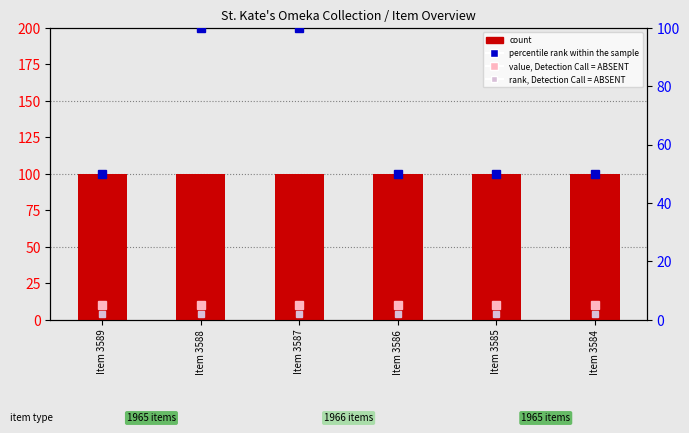

At which label does percentile rank within the sample reach its minimum?

Item 3589